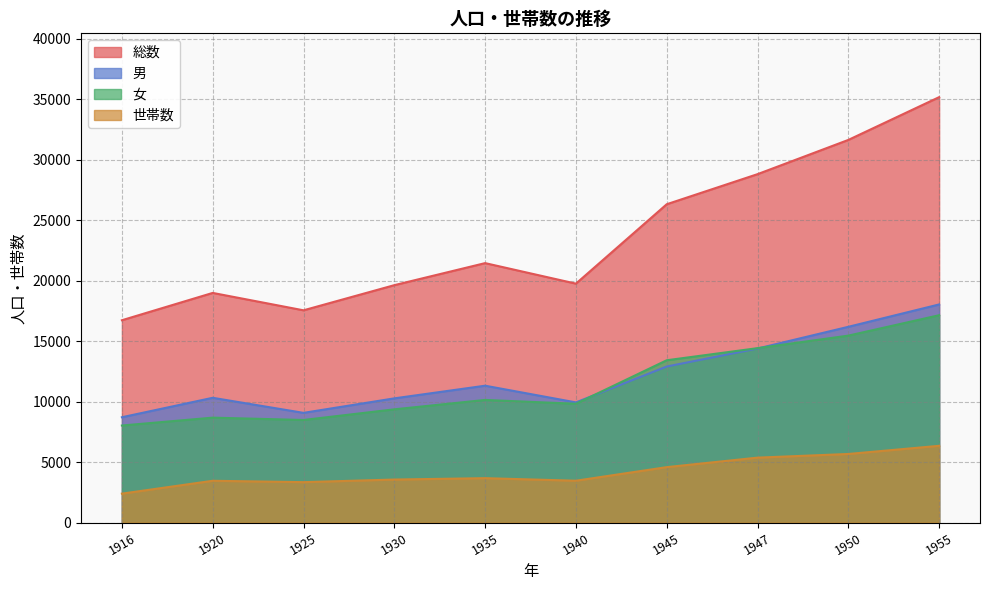

True or false: 女 and 世帯数 intersect in this chart.

False